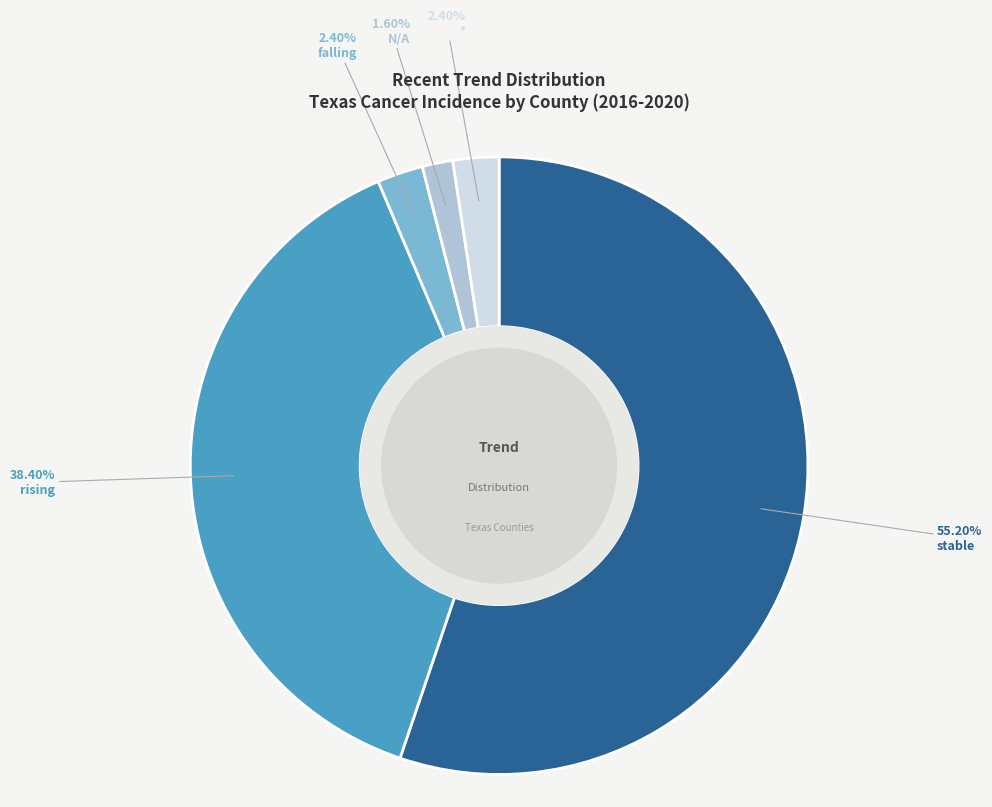

Does stable account for over 50% of the chart?

Yes